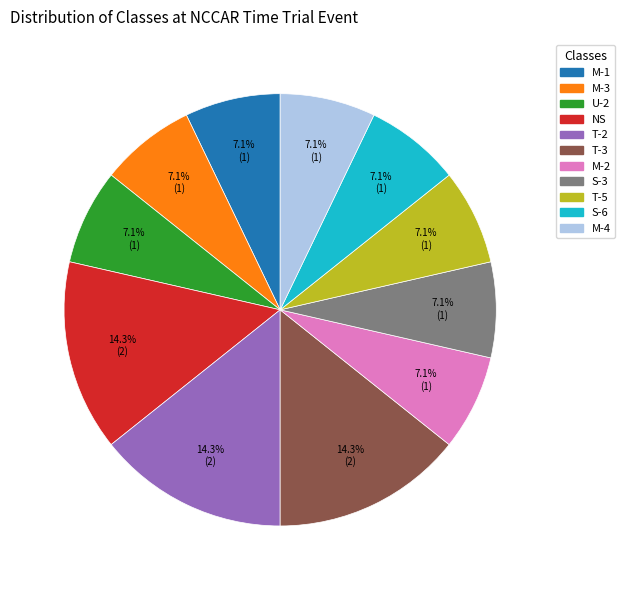

Approximately how many times larger is the value at S-3 compared to NS?

0.5